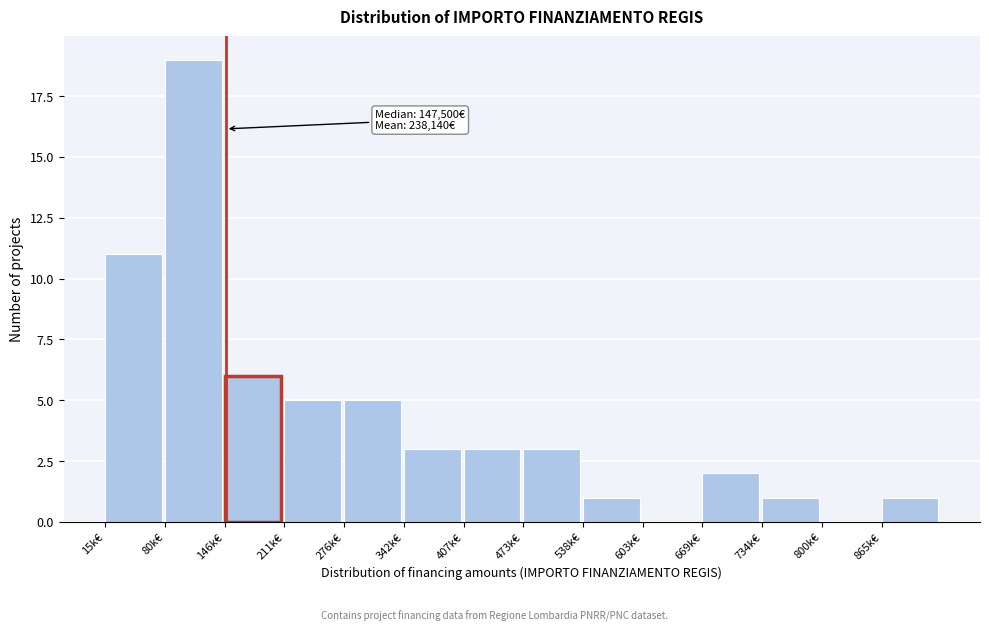

Reading right to left, transcribe all the data shown in this chart.

865k€=1	800k€=0	734k€=1	669k€=2	603k€=0	538k€=1	473k€=3	407k€=3	342k€=3	276k€=5	211k€=5	146k€=6	80k€=19	15k€=11